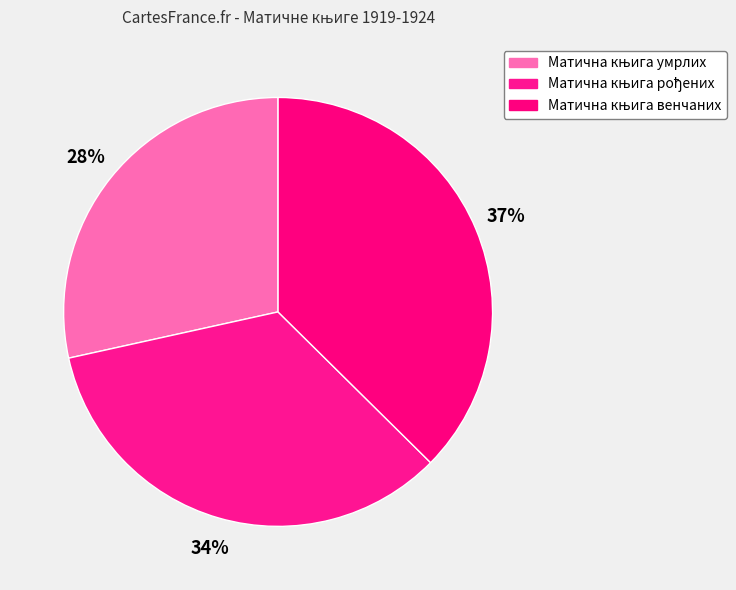

To the nearest percent, what is the combined percentage of Матична књига умрлих and Матична књига рођених?

63%